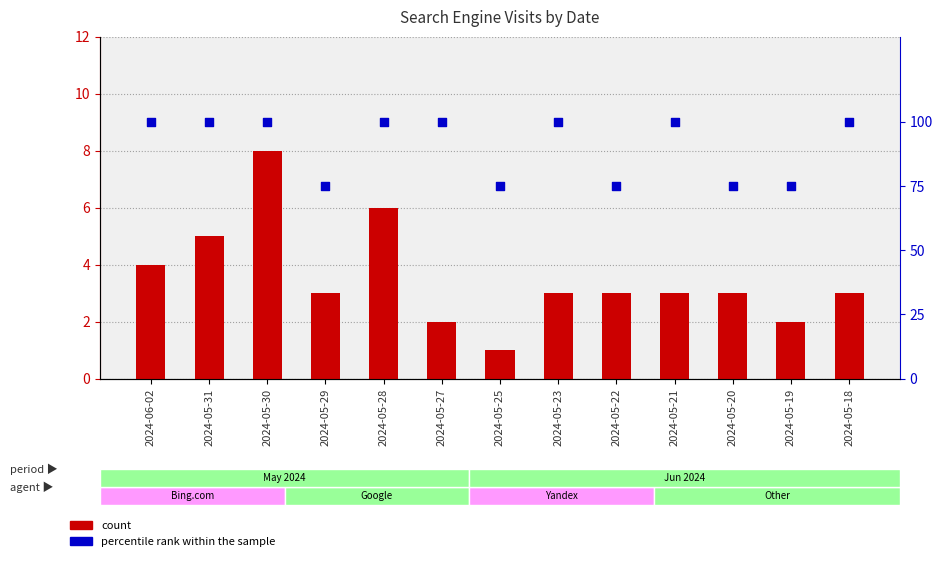

Which series has the largest Y range (max minus min)?

percentile rank within the sample